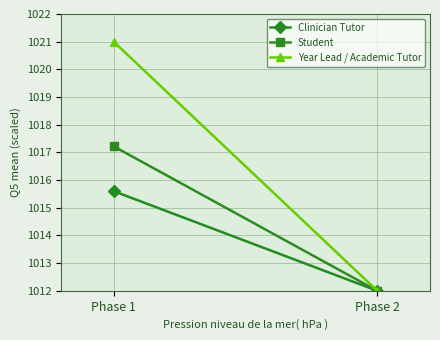

Rank the categories by Student value from lowest to highest.

Phase 2, Phase 1